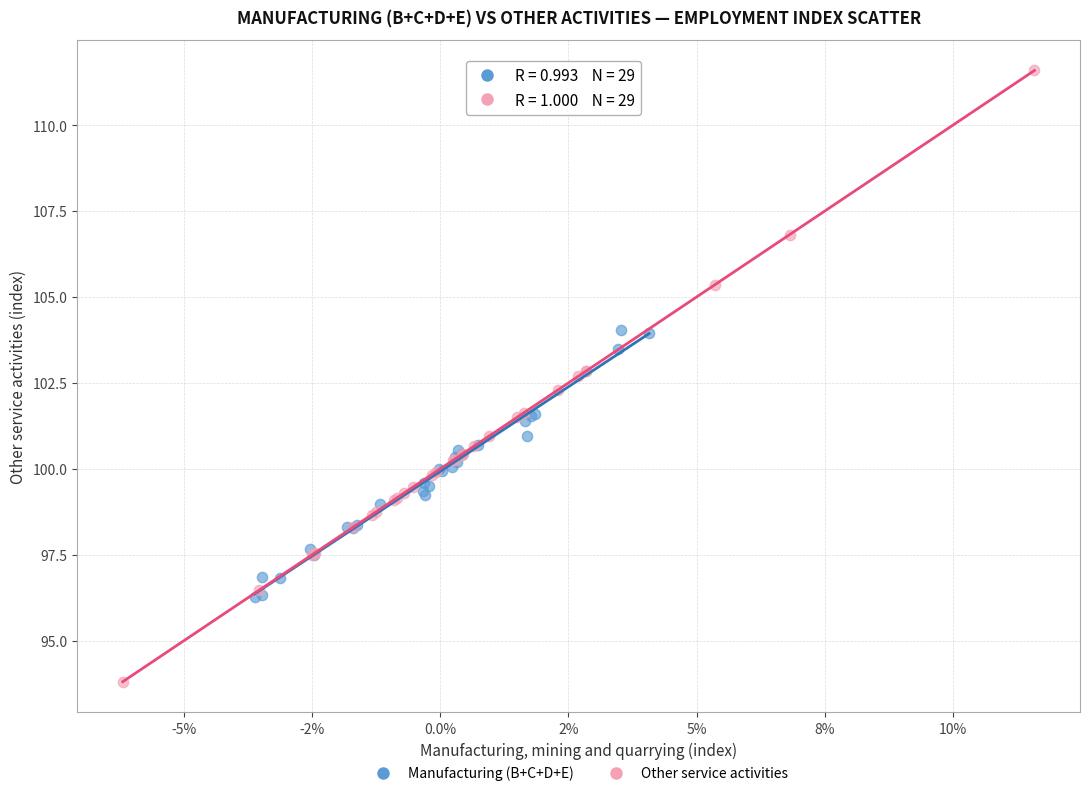

Which series contains the highest Y value?

Other service activities